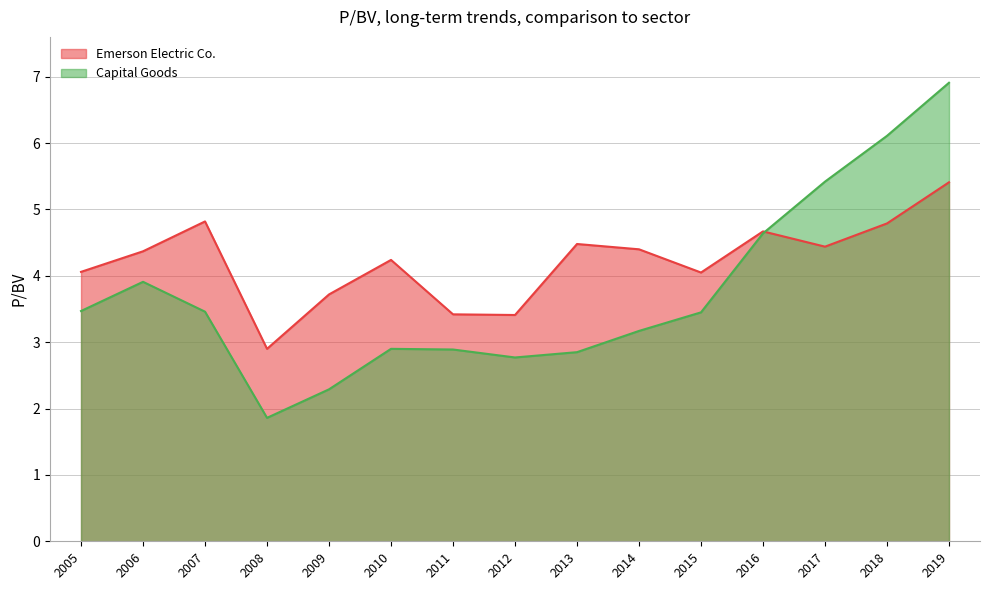

True or false: Emerson Electric Co. has a value of 3.0 at 2013.

False